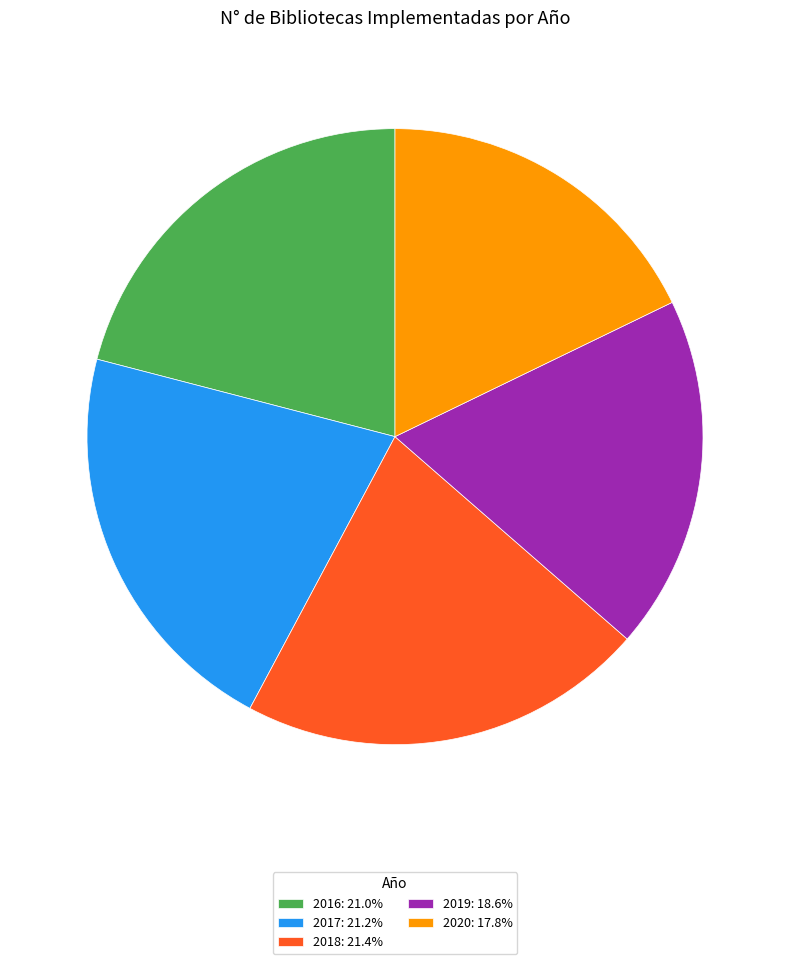

Is there a majority slice in this chart?

No